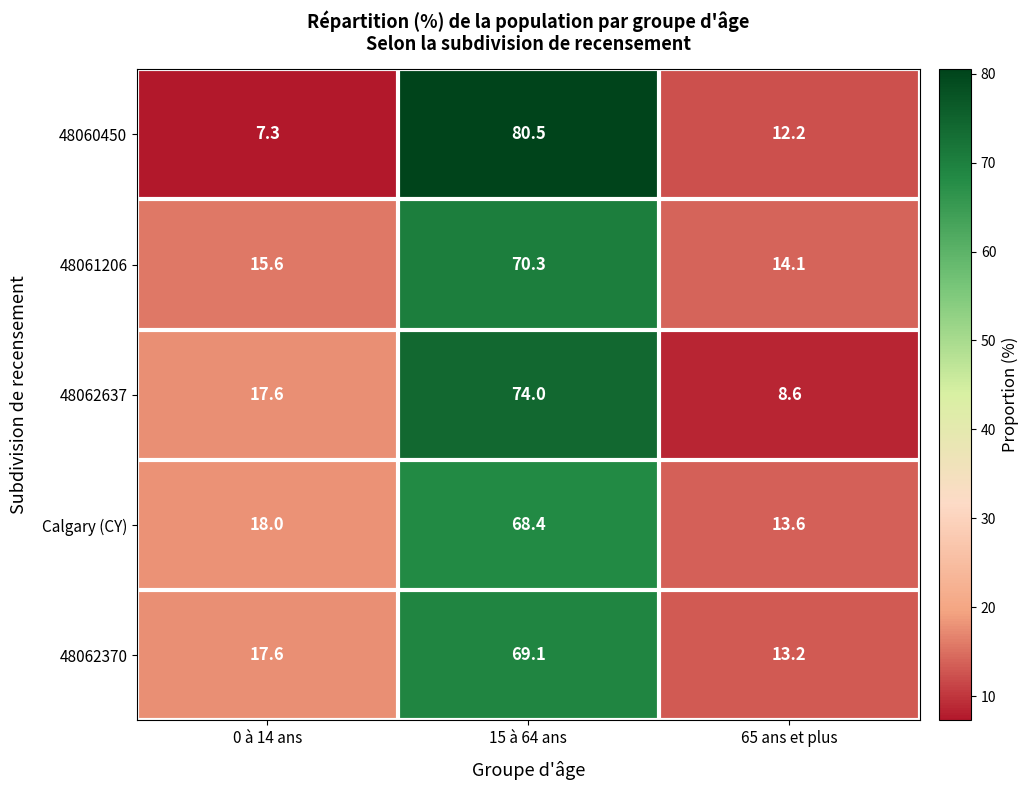

At which category does the chart reach its peak across all series?

15 à 64 ans